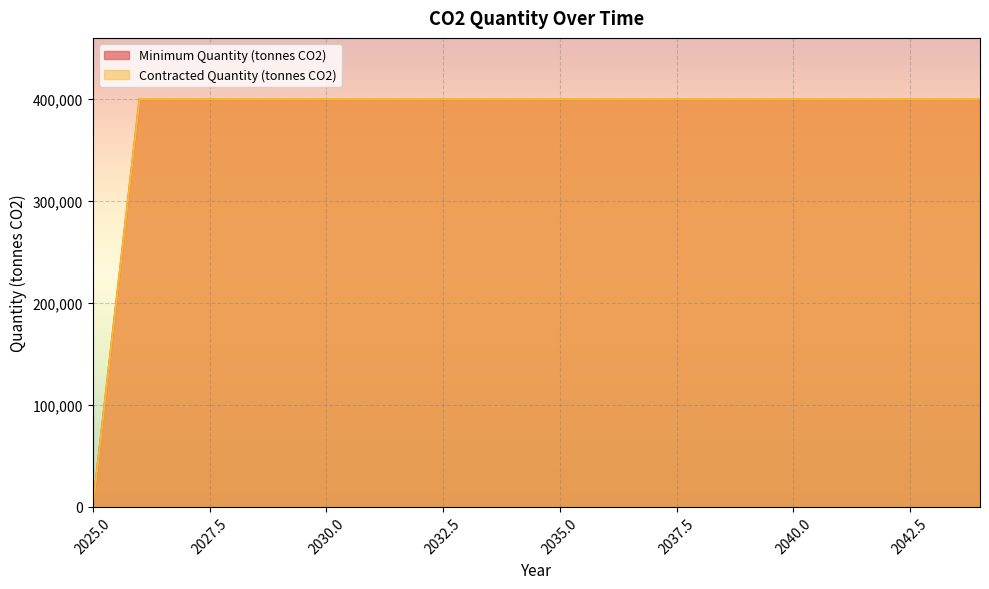

At which category is the sum across all series the highest?

2026